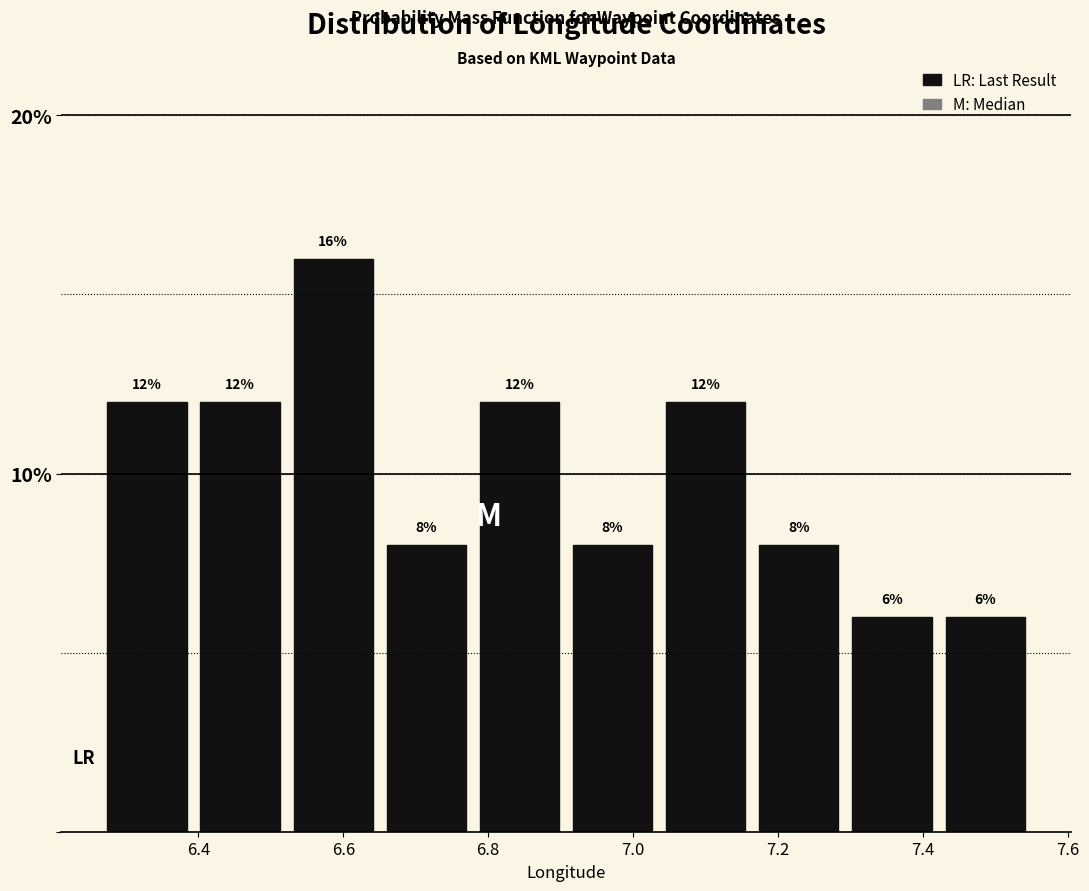

How tall is the bar that spans 6.26 to 6.40 on the x-axis? The bar edges are not printed on the chart, so give them approximately, as read against the axis.

12